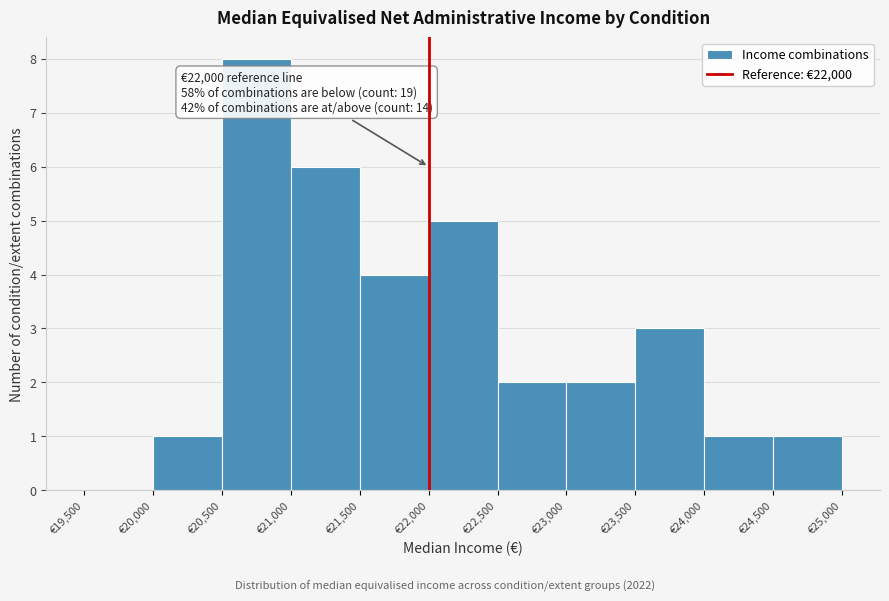

Over which range of the x-axis is the bar tallest?

20500 to 21000